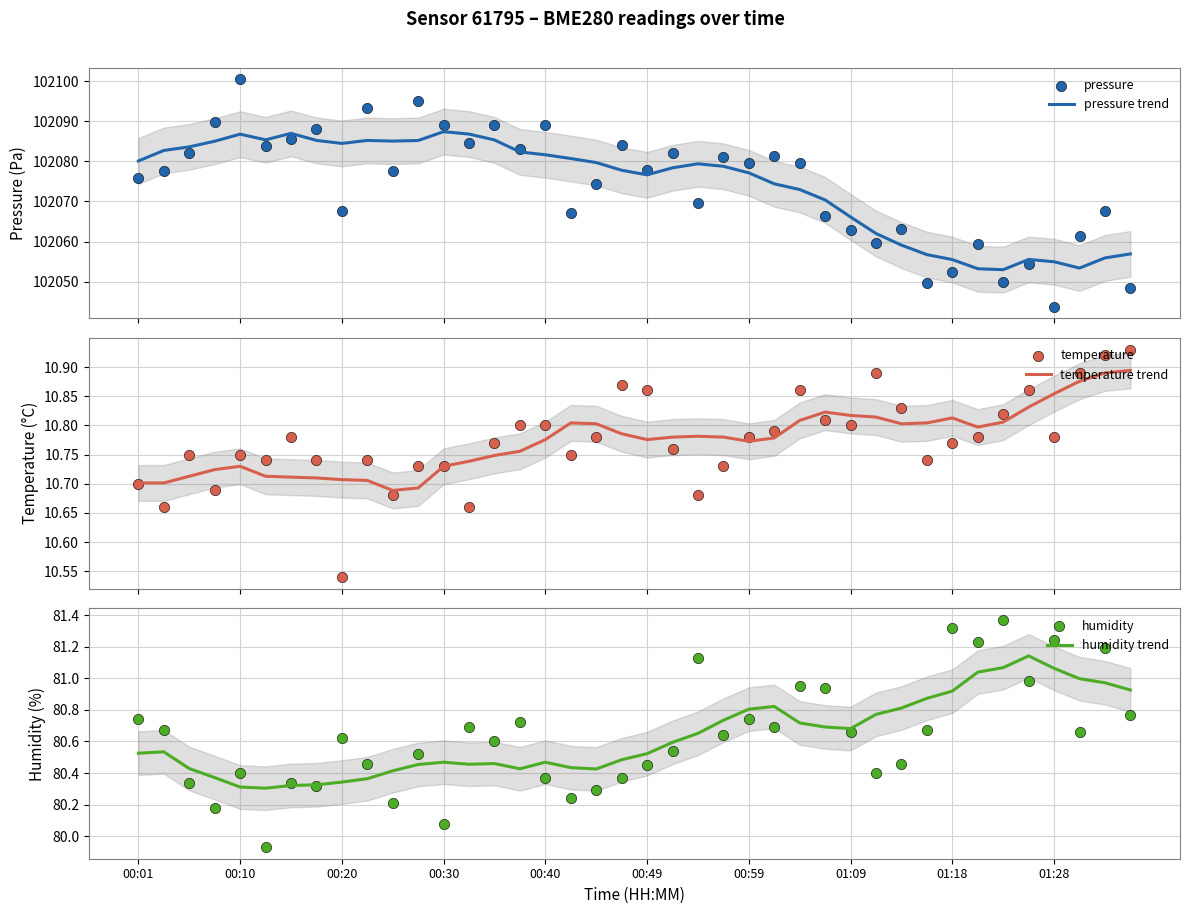

What is the minimum value for pressure trend?

102053.0